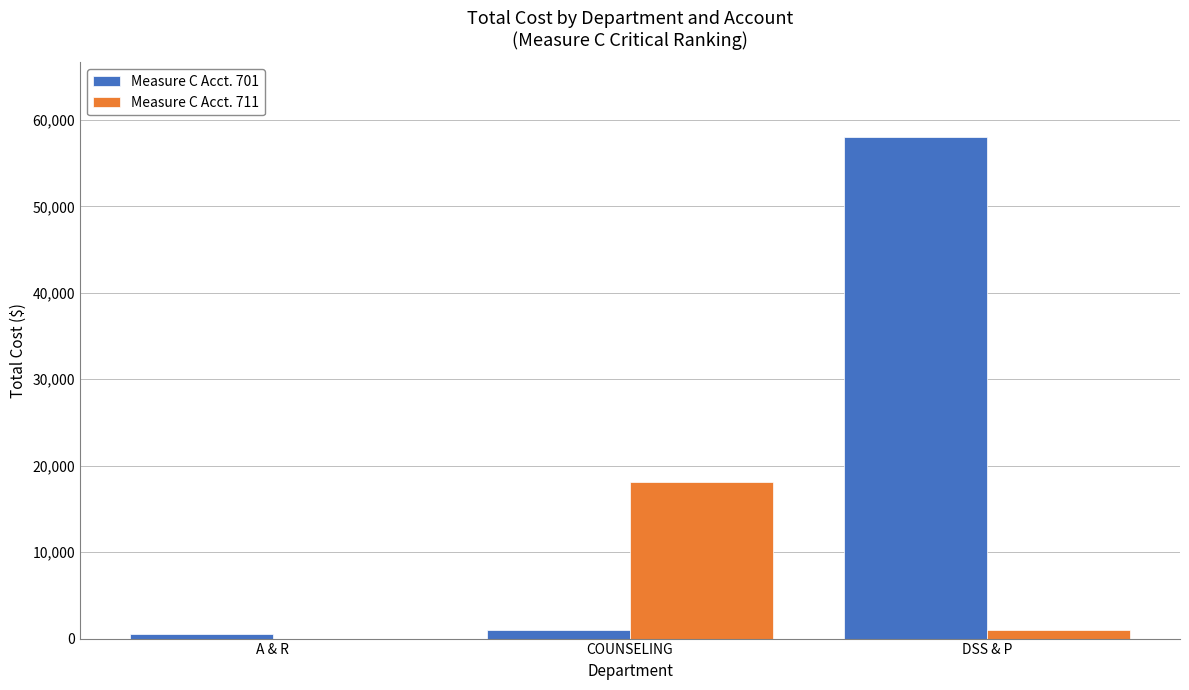

The value of Measure C Acct. 711 at A & R is -12161.3. True or false?

False